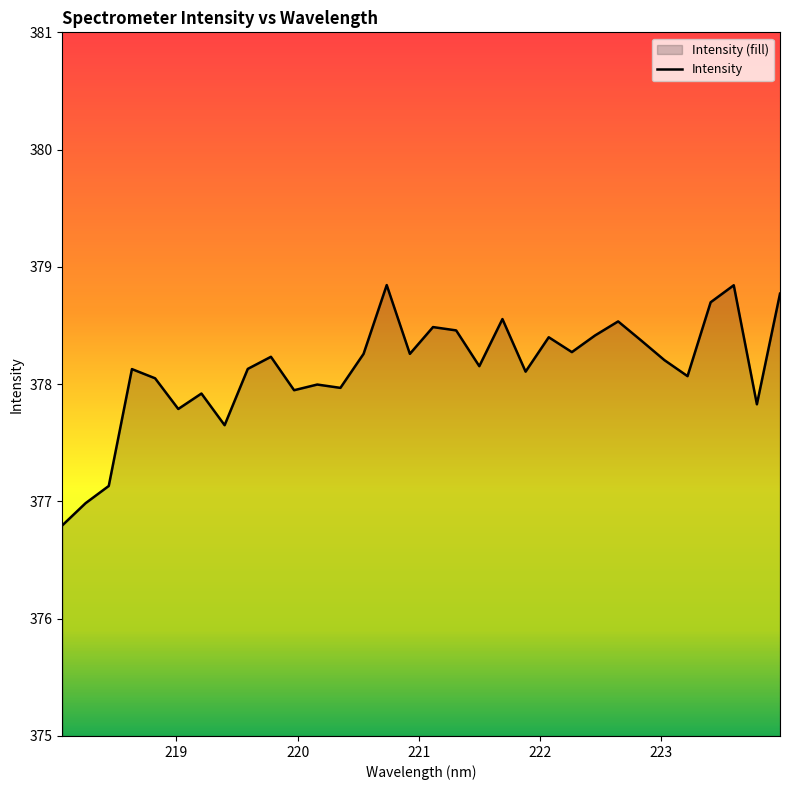

Where is the first local minimum?

219.0156